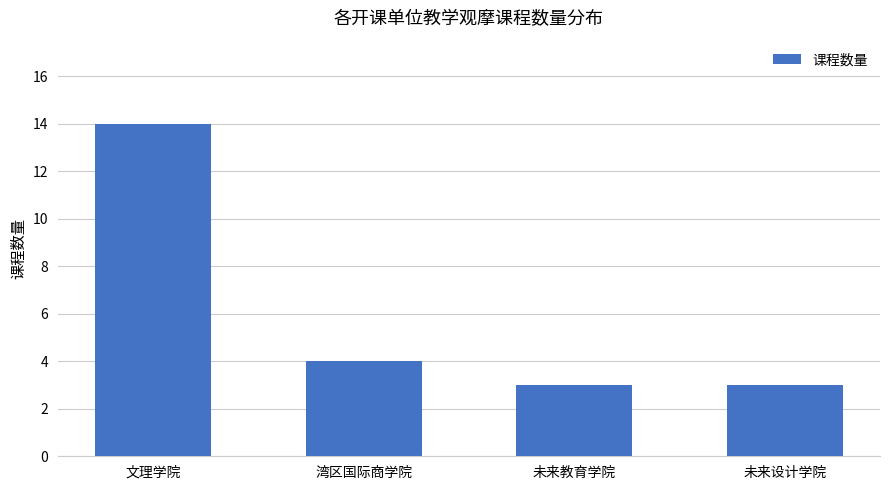

Reading right to left, what are all the values shown in this chart?

未来设计学院=3	未来教育学院=3	湾区国际商学院=4	文理学院=14